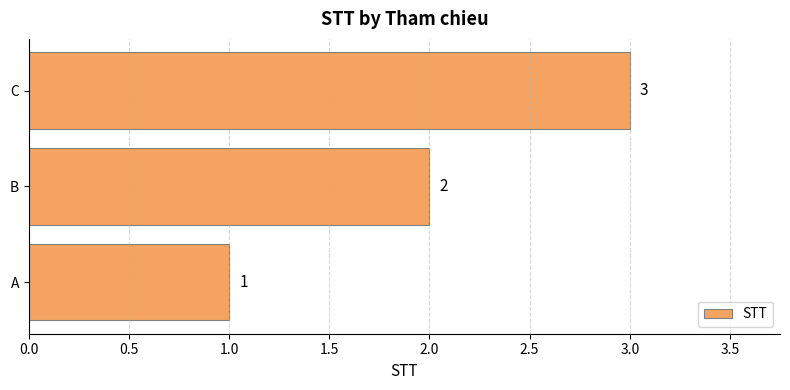

Which has a higher value, B or C?

C